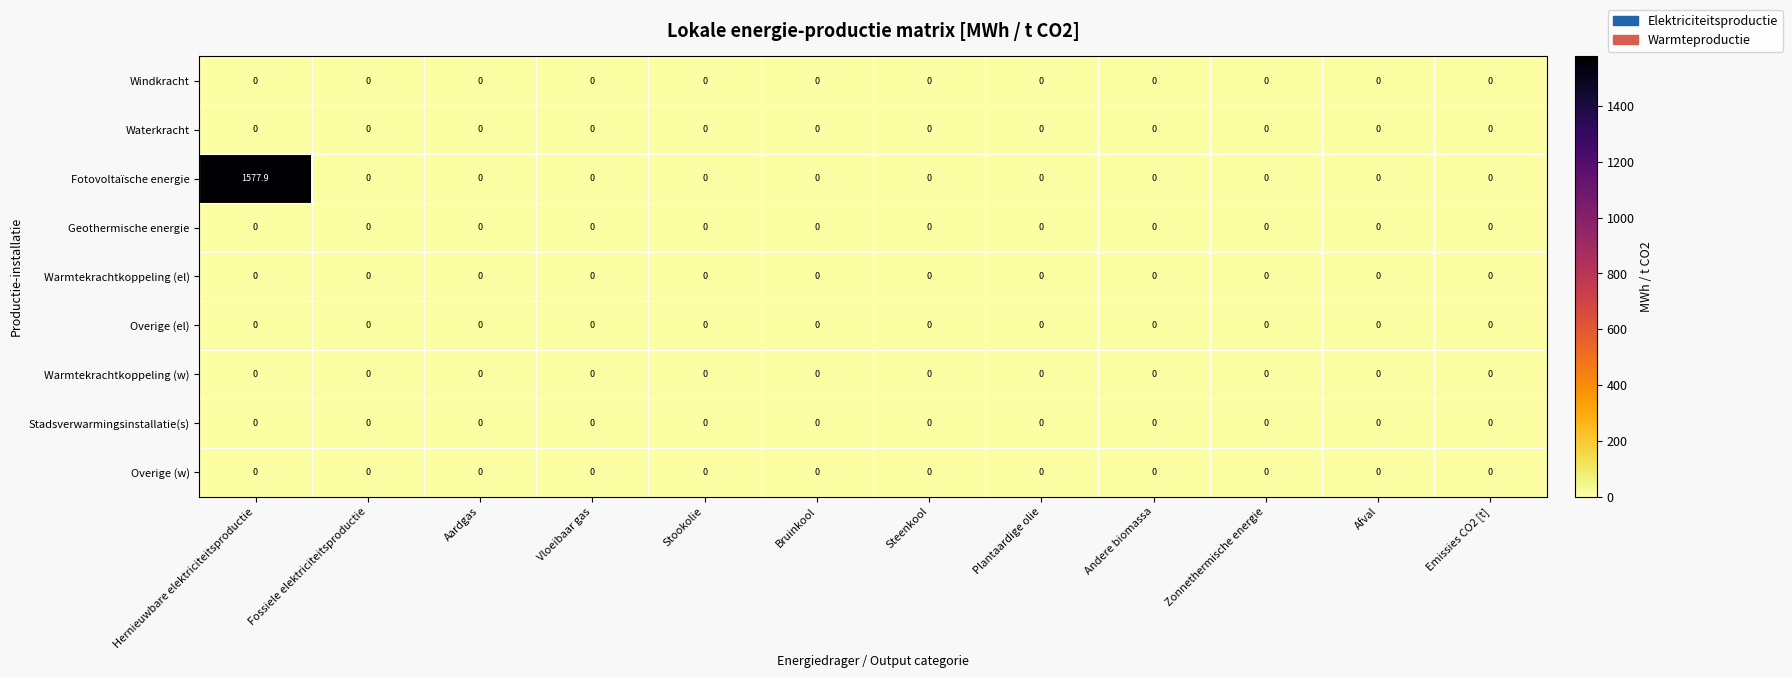

True or false: Stadsverwarmingsinstallatie(s) has a value of 0.0 at Aardgas.

True